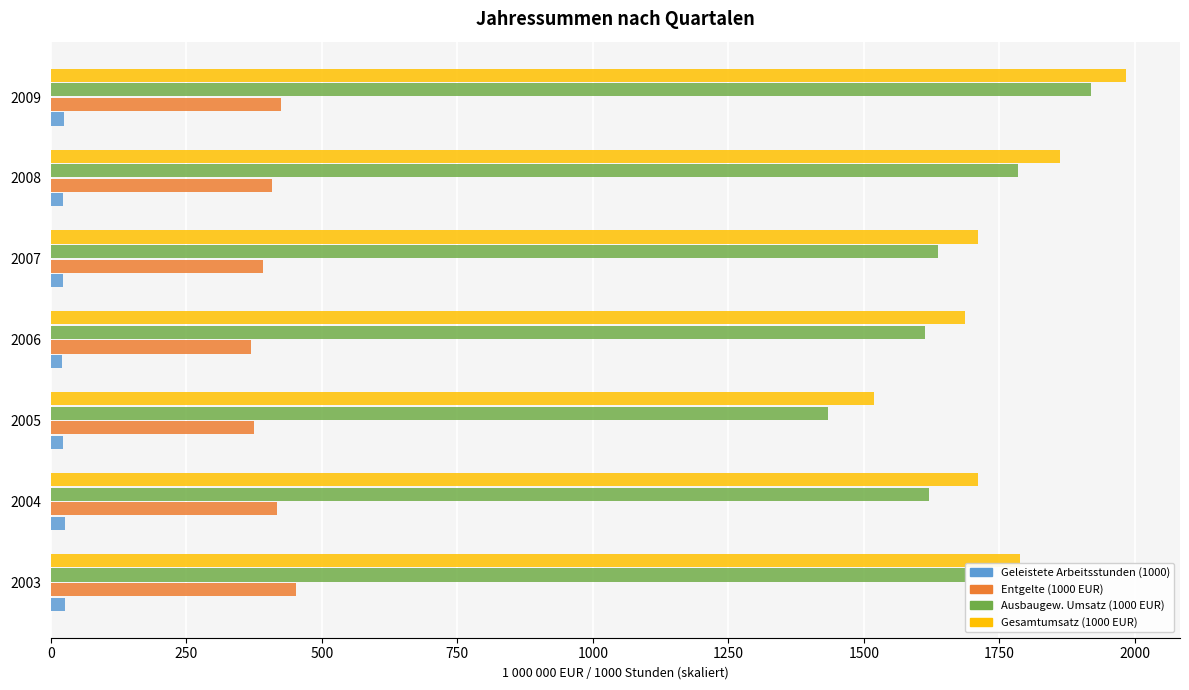

True or false: Entgelte (1000 EUR) has a value of 650.6 at 2008.

False